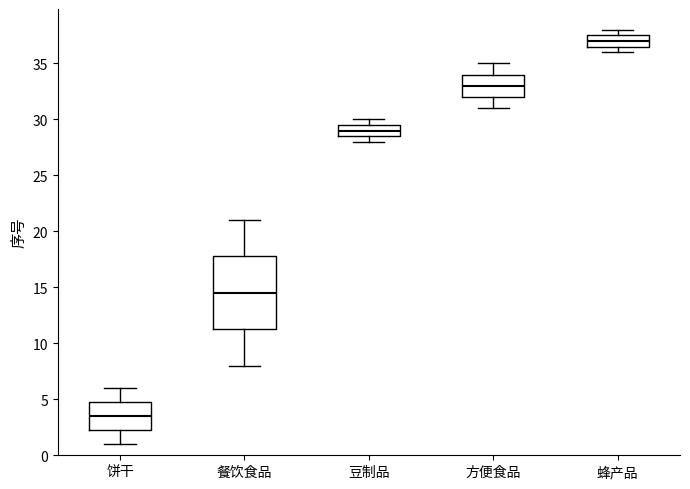

Where is the upper edge of the box for 饼干 on the y-axis? The values are not printed on the chart, so give them approximately, as read against the axis.

5.0